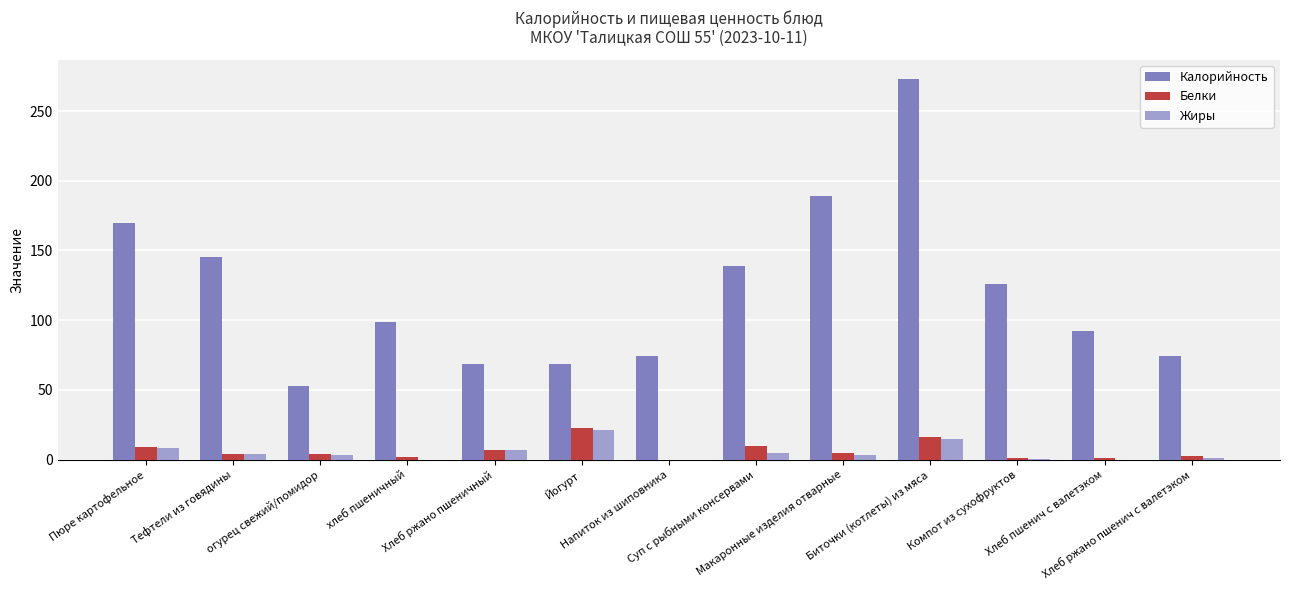

How many groups of bars are there?

13